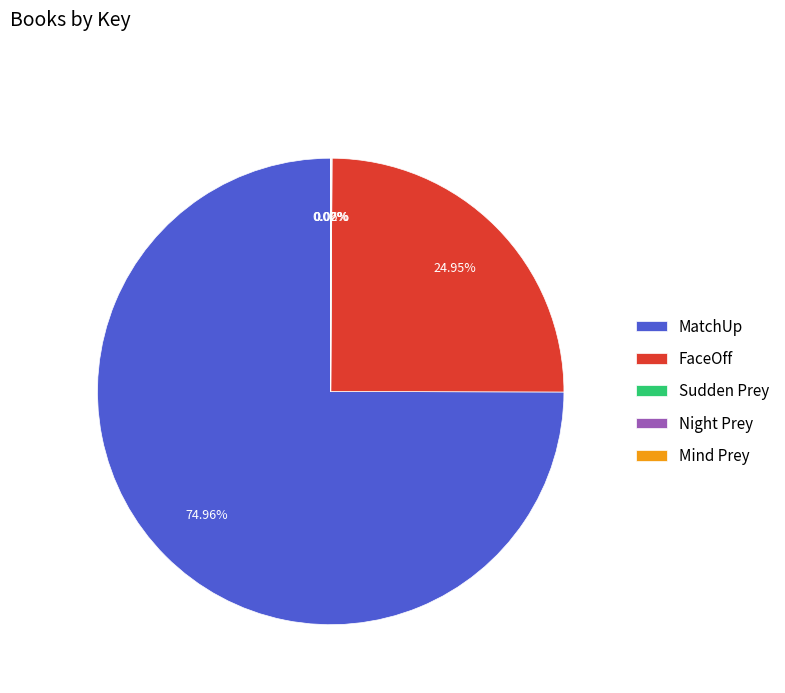

What is the majority slice?

MatchUp